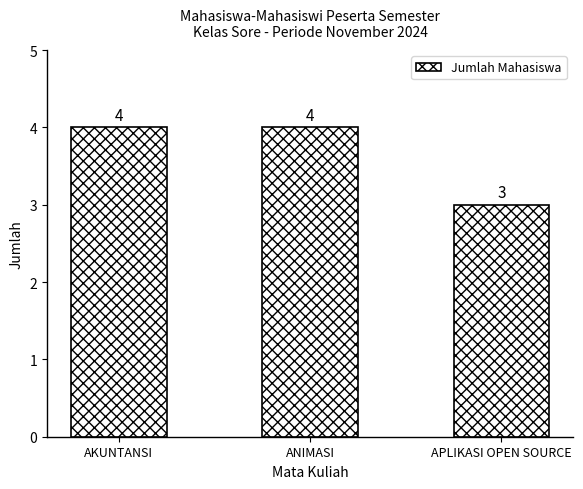

What is the difference between the maximum and minimum values?

1